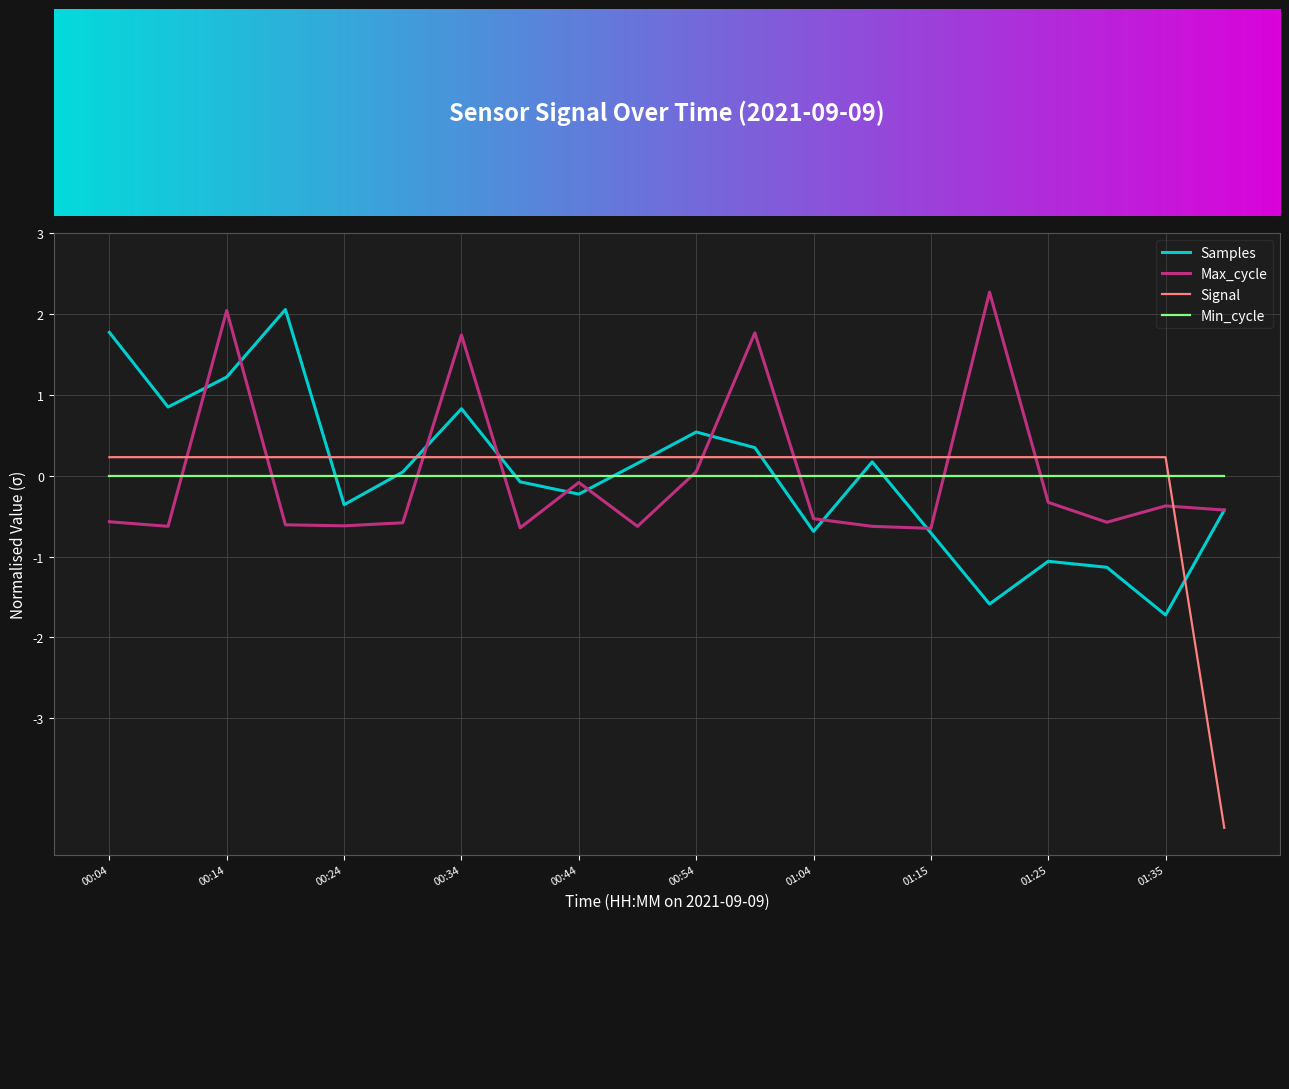

How many negative values does the Max_cycle series have?

15